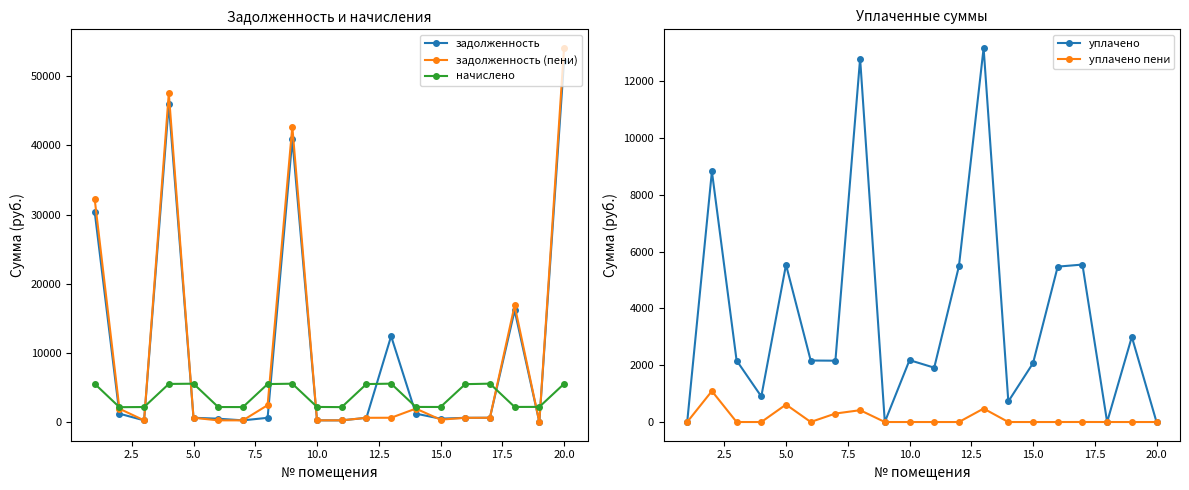

What is the maximum value for уплачено?

13175.8